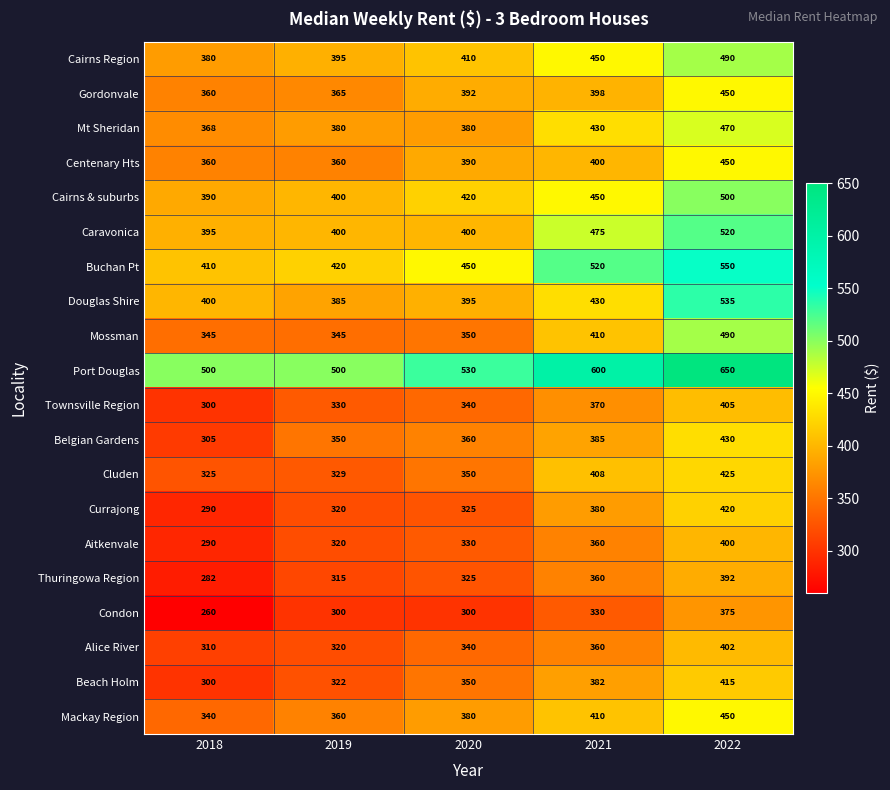

List the labels in order of Cluden value, largest first.

2022, 2021, 2020, 2019, 2018